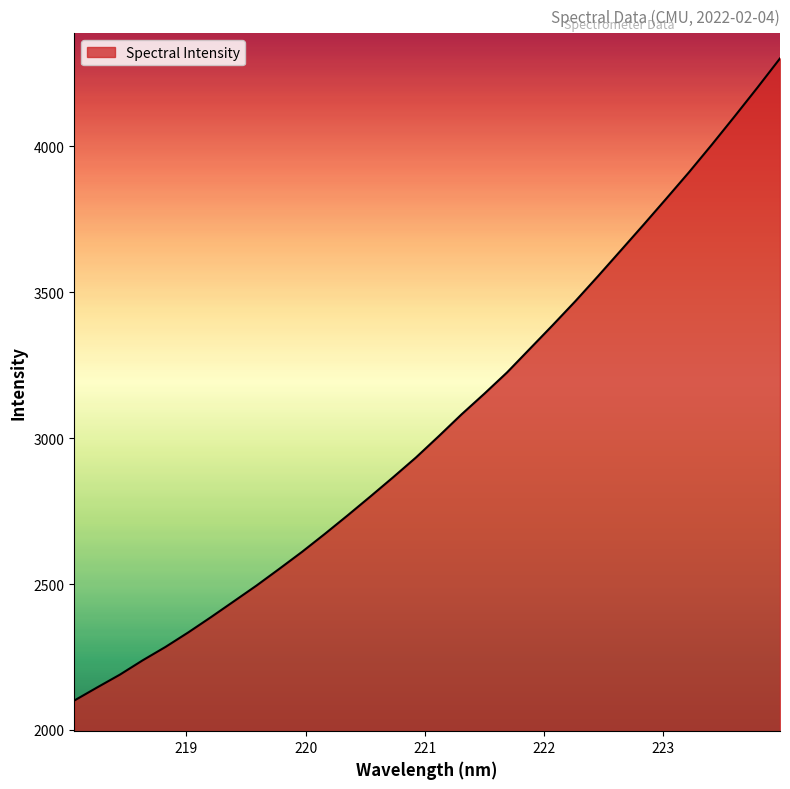

What is the smallest value displayed?

2100.6